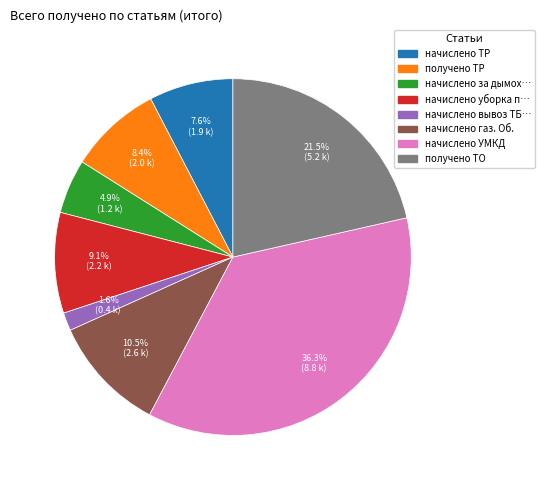

To the nearest percent, what is the average slice percentage?

12%